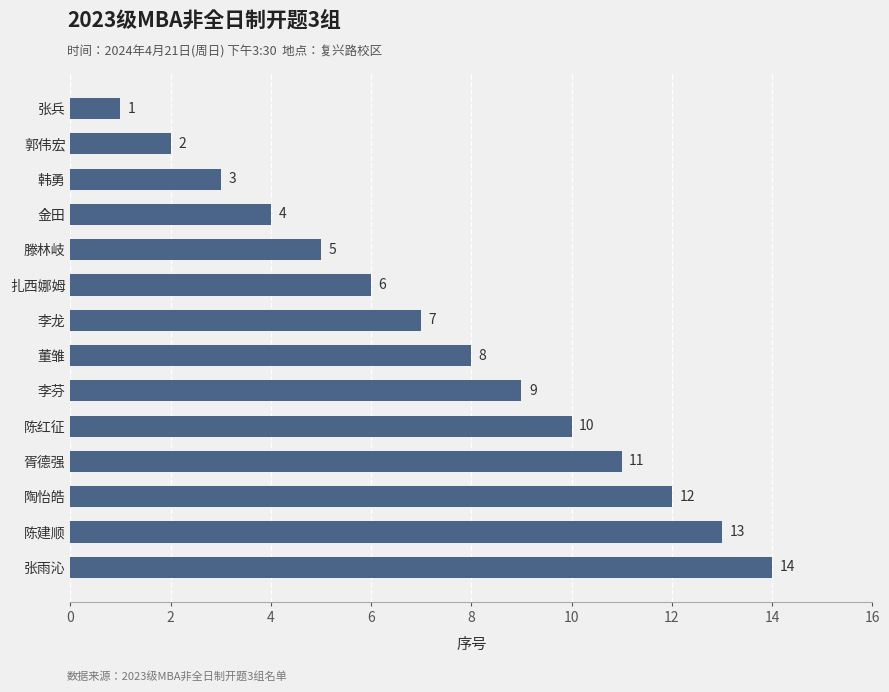

How many categories are shown in the chart?

14